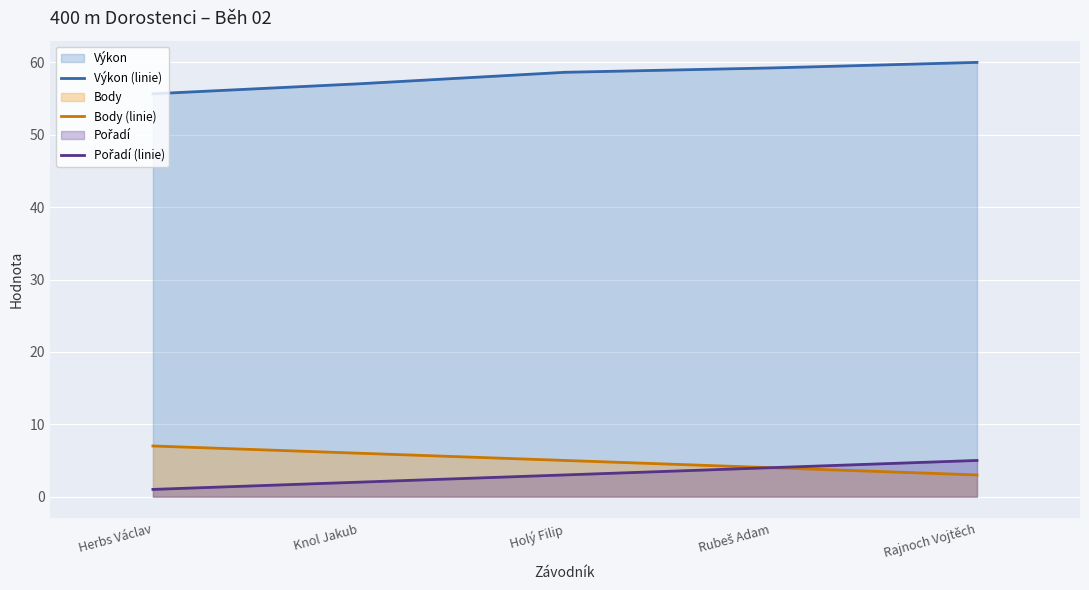

What is the label of the 3rd point from the right?

Holý Filip